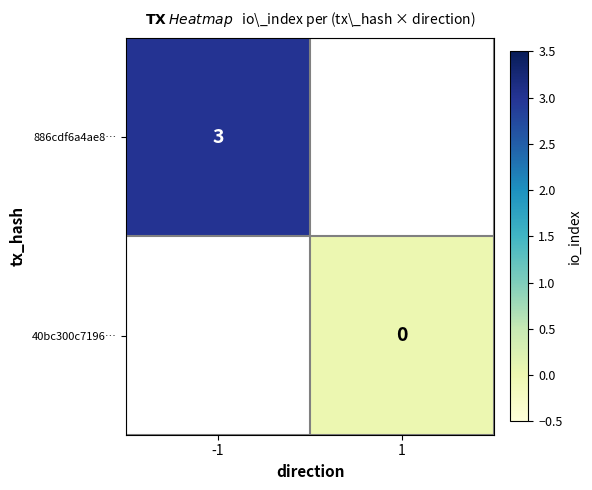

Is the value of 40bc300c7196… at -1 greater than the value of 886cdf6a4ae8… at -1?

No